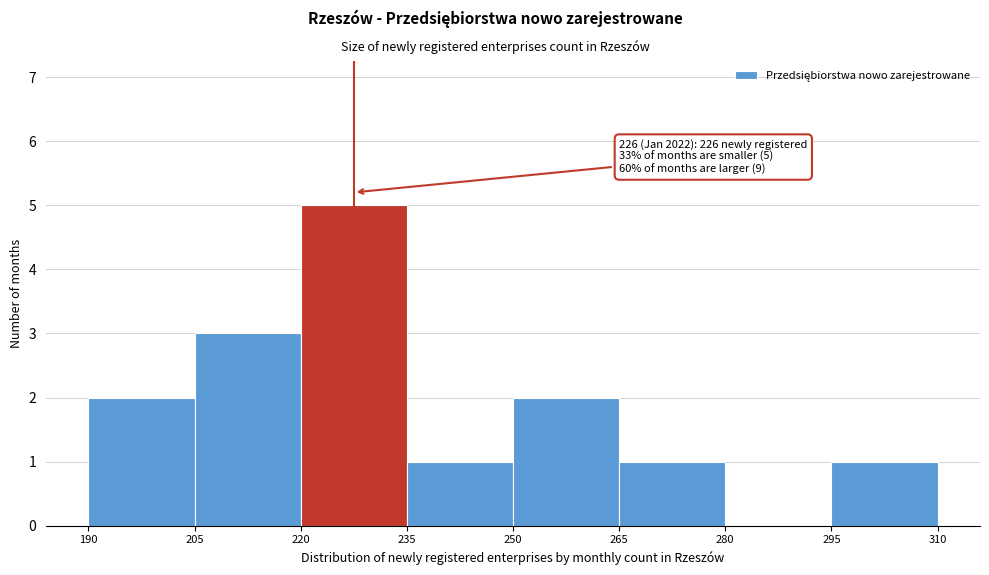

Over which range of the x-axis is the bar tallest?

220 to 235